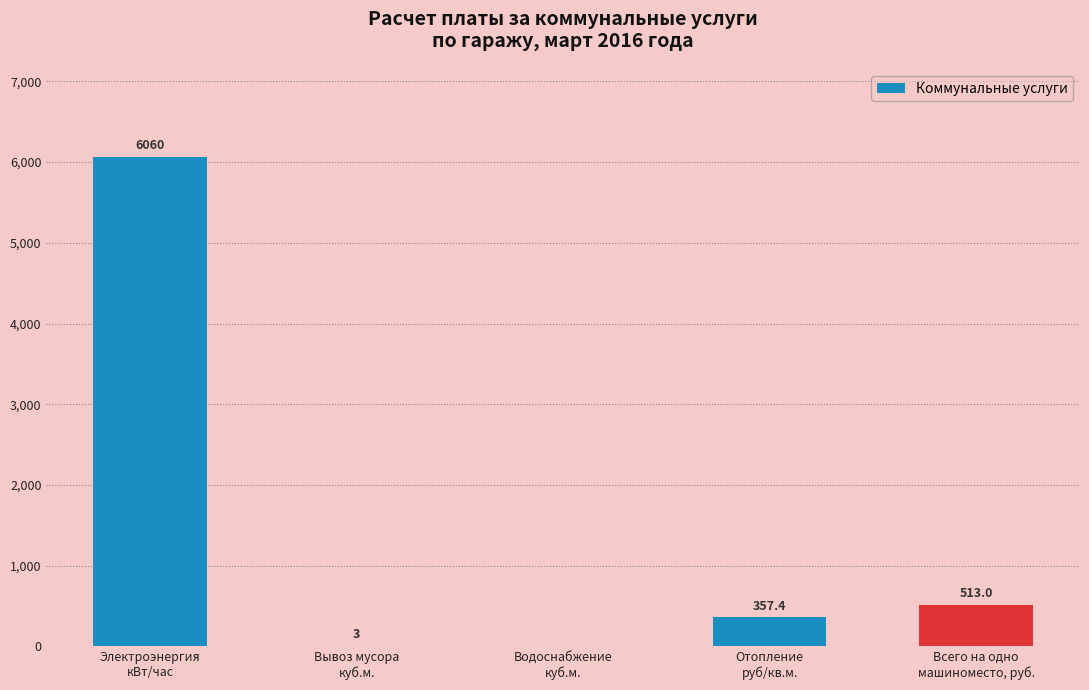

What is the change in value from Водоснабжение
куб.м. to Всего на одно
машиноместо, руб.?

+513.0